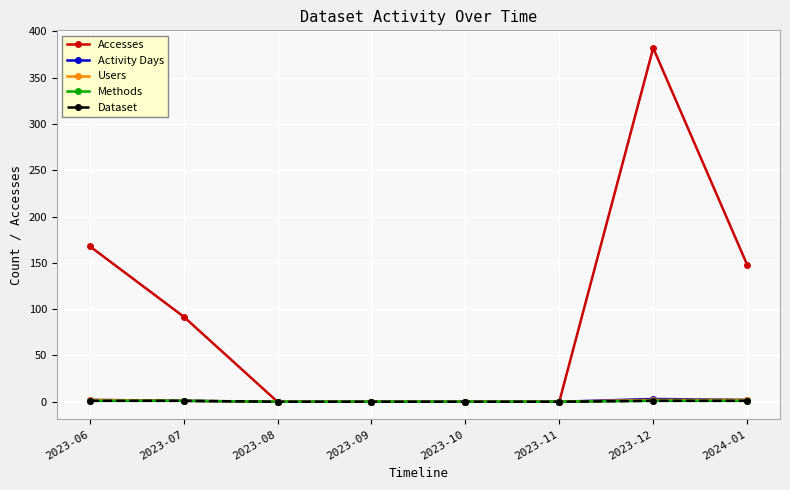

Is this an area chart (filled region under the line)?

No